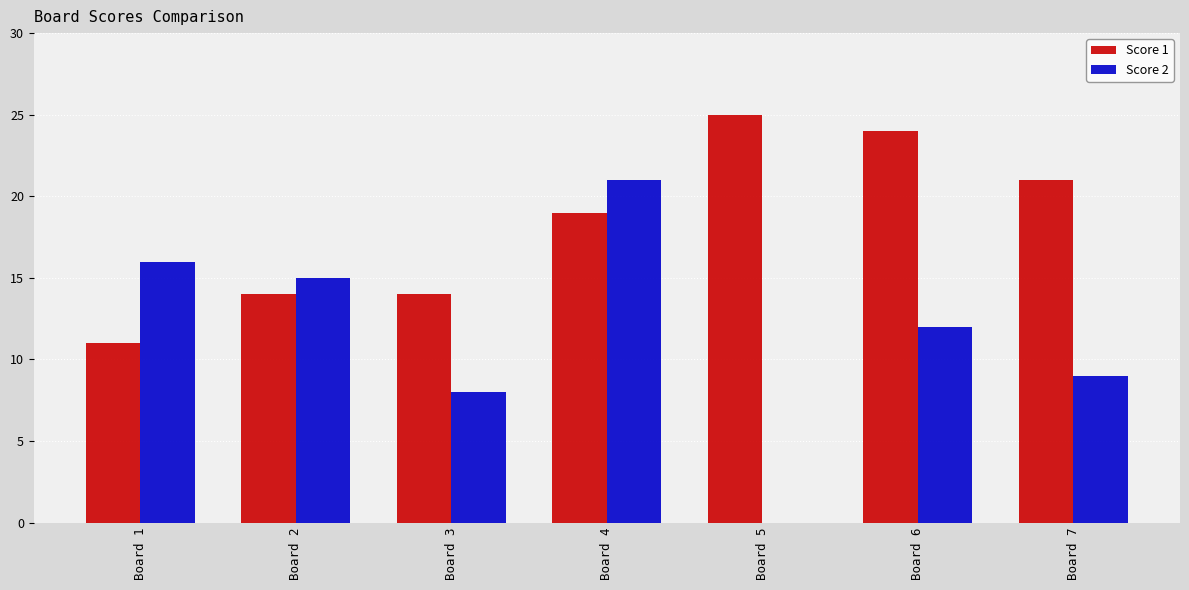

What is the total value across all series at Board 5?

25